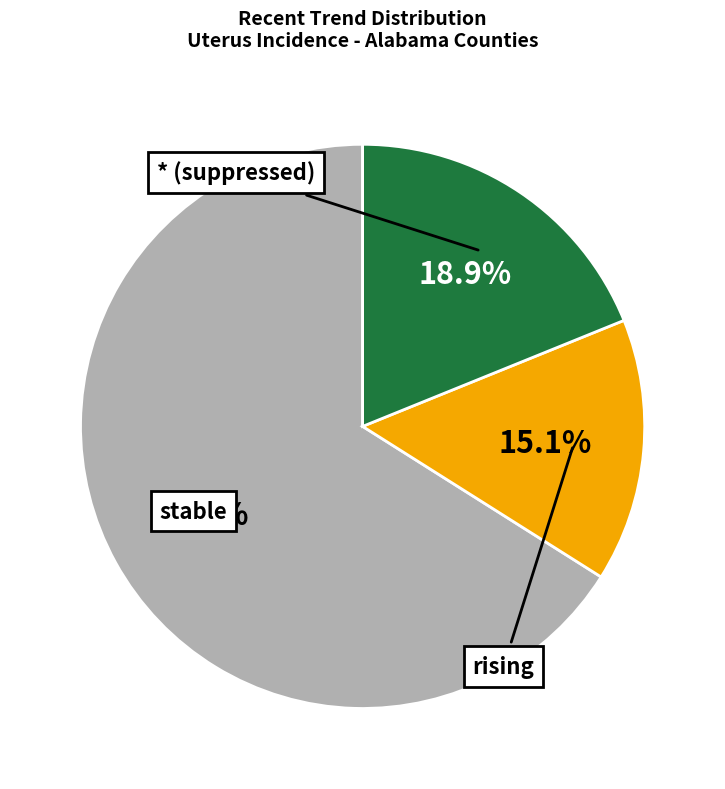

Which has a higher value, * or rising?

*